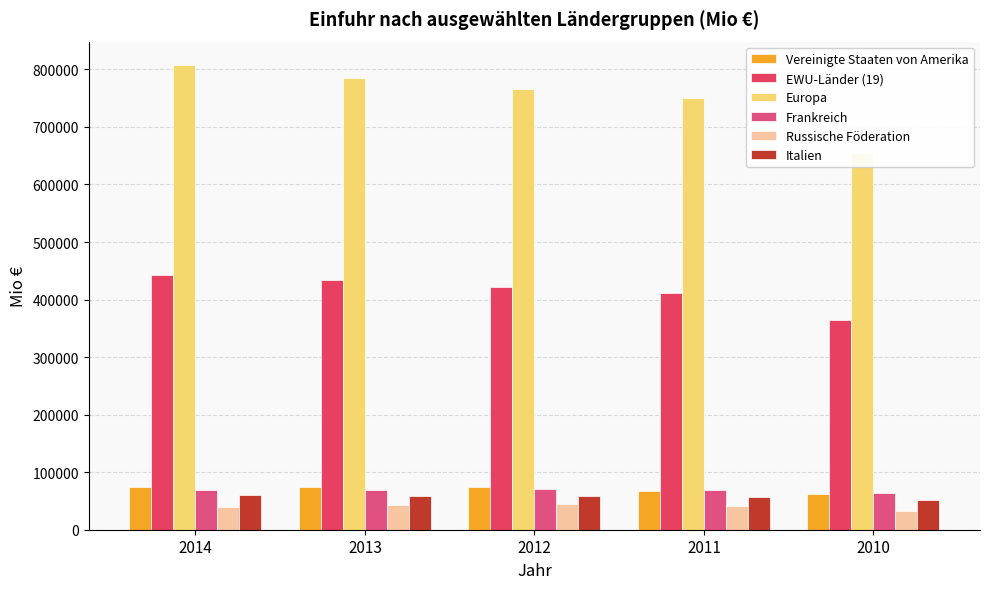

At how many categories does at least one series exceed 430503?

5